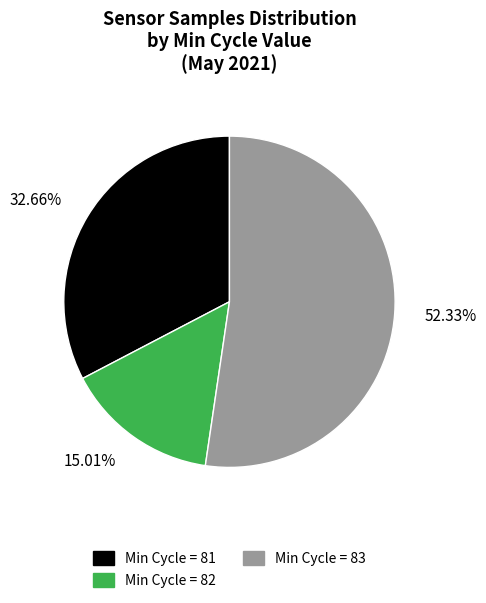

Is there a majority slice in this chart?

Yes